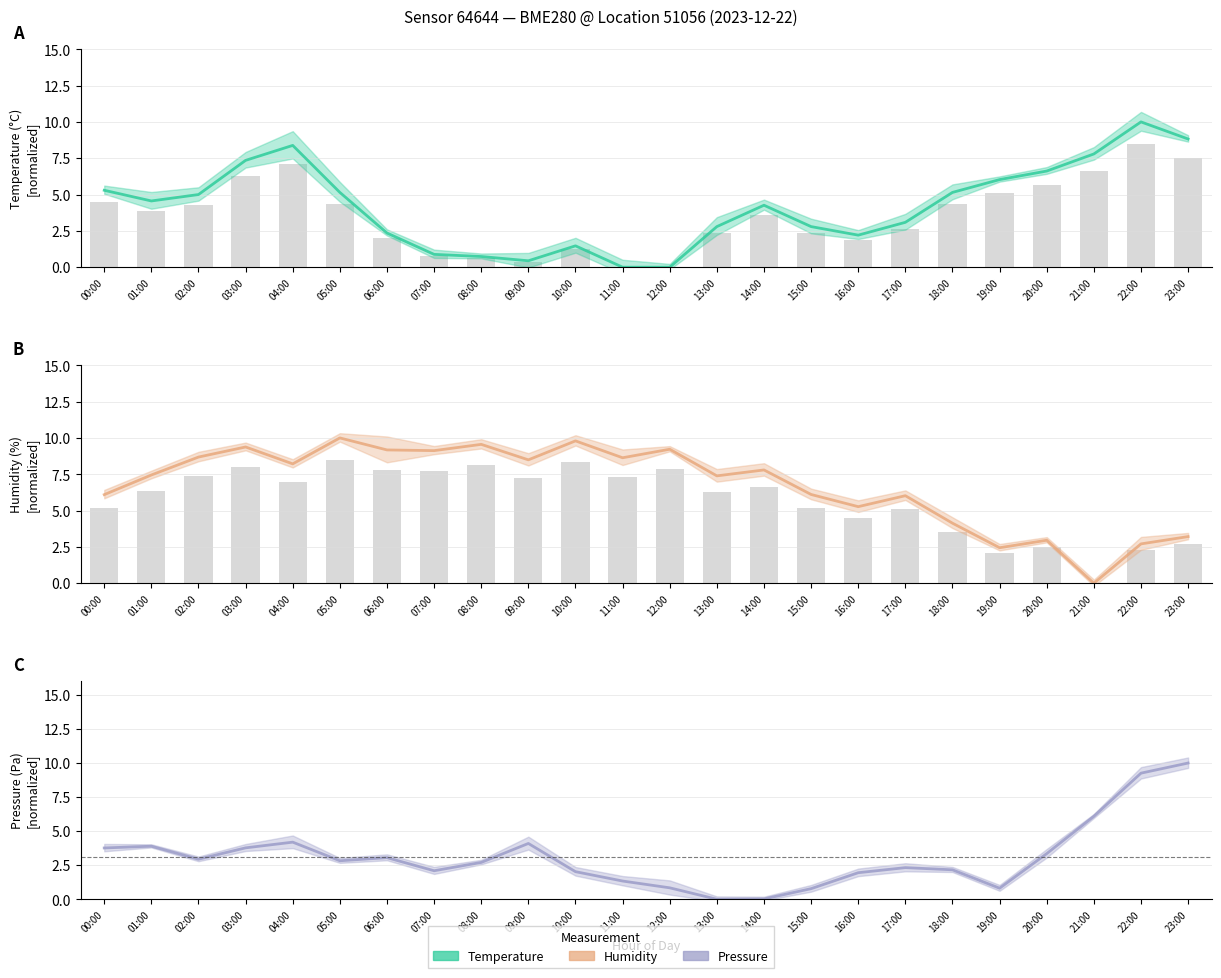

At which category is the sum across all series the highest?

23:00